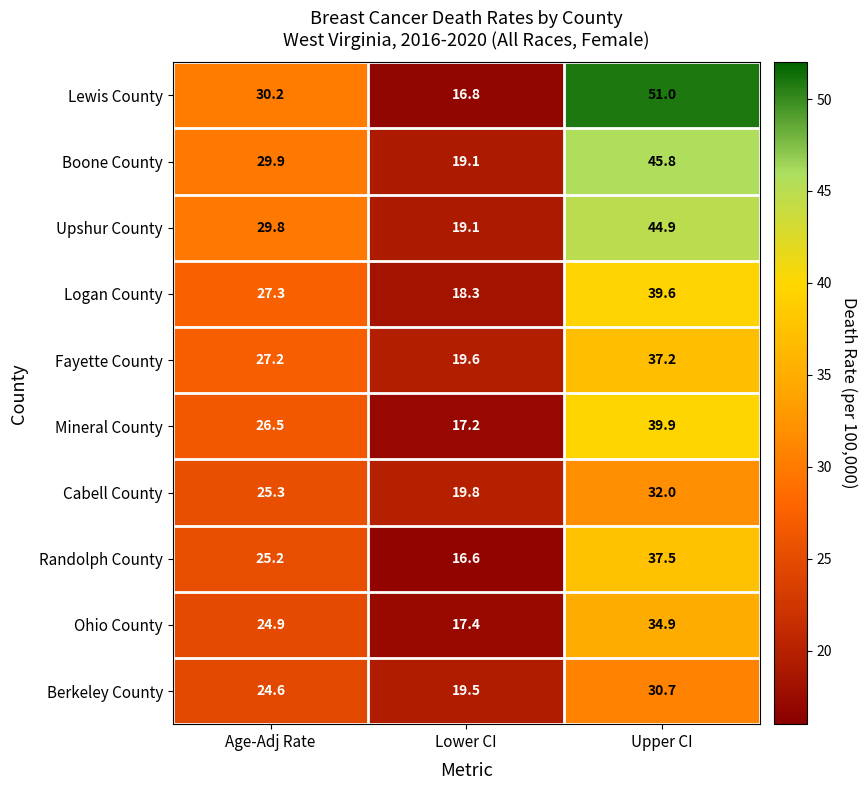

True or false: Randolph County has a value of 25.2 at Age-Adj Rate.

True